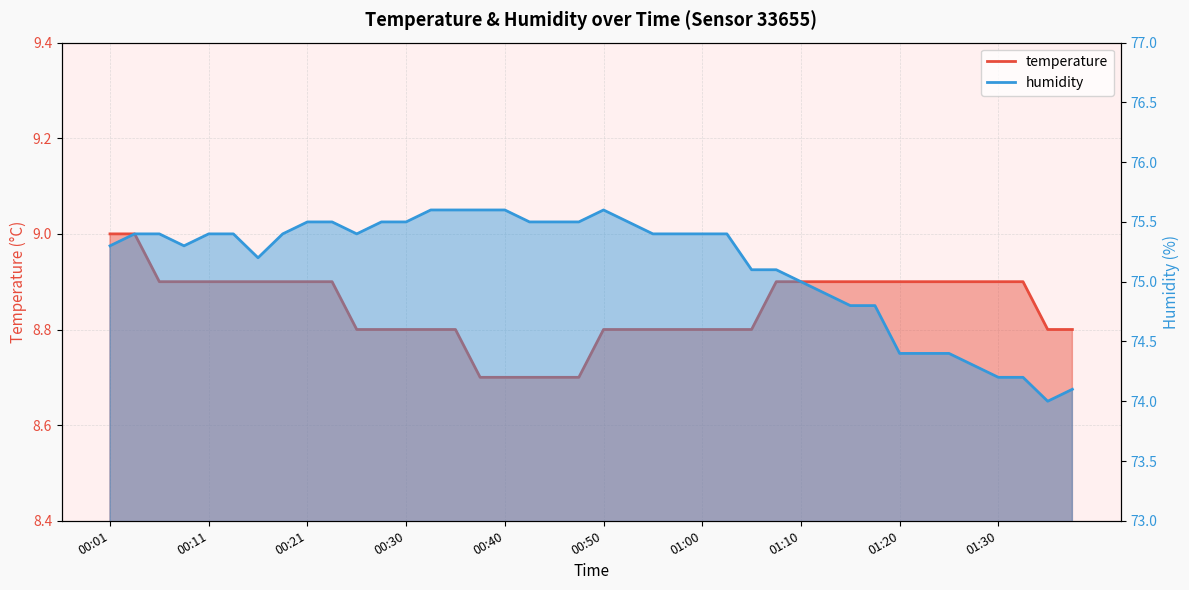

Reading left to right, extract all data points from this chart.

temperature: 9.0	9.0	8.9	8.9	8.9	8.9	8.9	8.9	8.9	8.9	8.8	8.8	8.8	8.8	8.8	8.7	8.7	8.7	8.7	8.7	8.8	8.8	8.8	8.8	8.8	8.8	8.8	8.9	8.9	8.9	8.9	8.9	8.9	8.9	8.9	8.9	8.9	8.9	8.8	8.8
humidity: 75.3	75.4	75.4	75.3	75.4	75.4	75.2	75.4	75.5	75.5	75.4	75.5	75.5	75.6	75.6	75.6	75.6	75.5	75.5	75.5	75.6	75.5	75.4	75.4	75.4	75.4	75.1	75.1	75.0	74.9	74.8	74.8	74.4	74.4	74.4	74.3	74.2	74.2	74.0	74.1